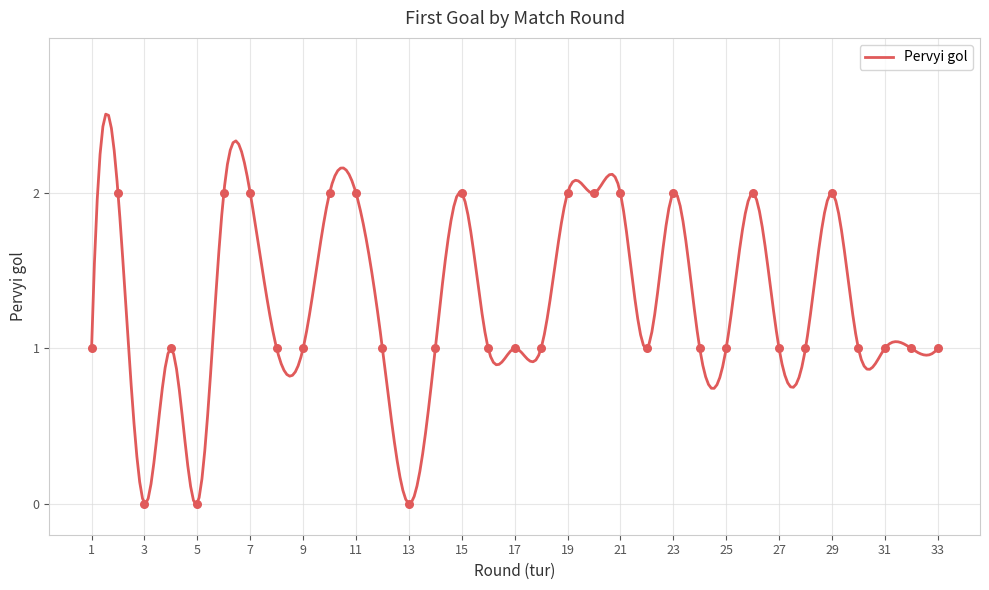

What is the change in value from 5 to 7?

+2